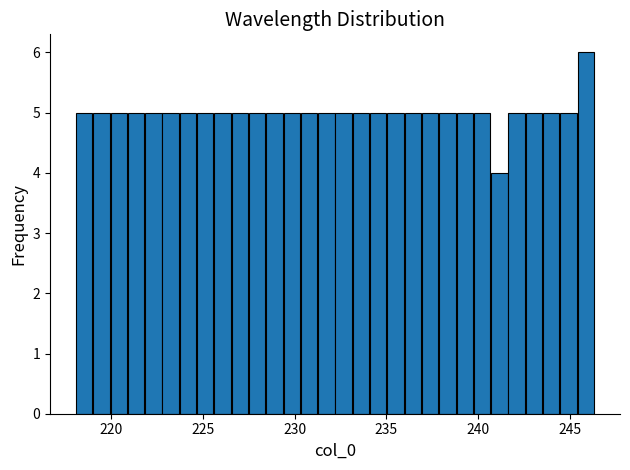

Read against the x-axis, roughly where is the centre of the tallest bar?

246.0